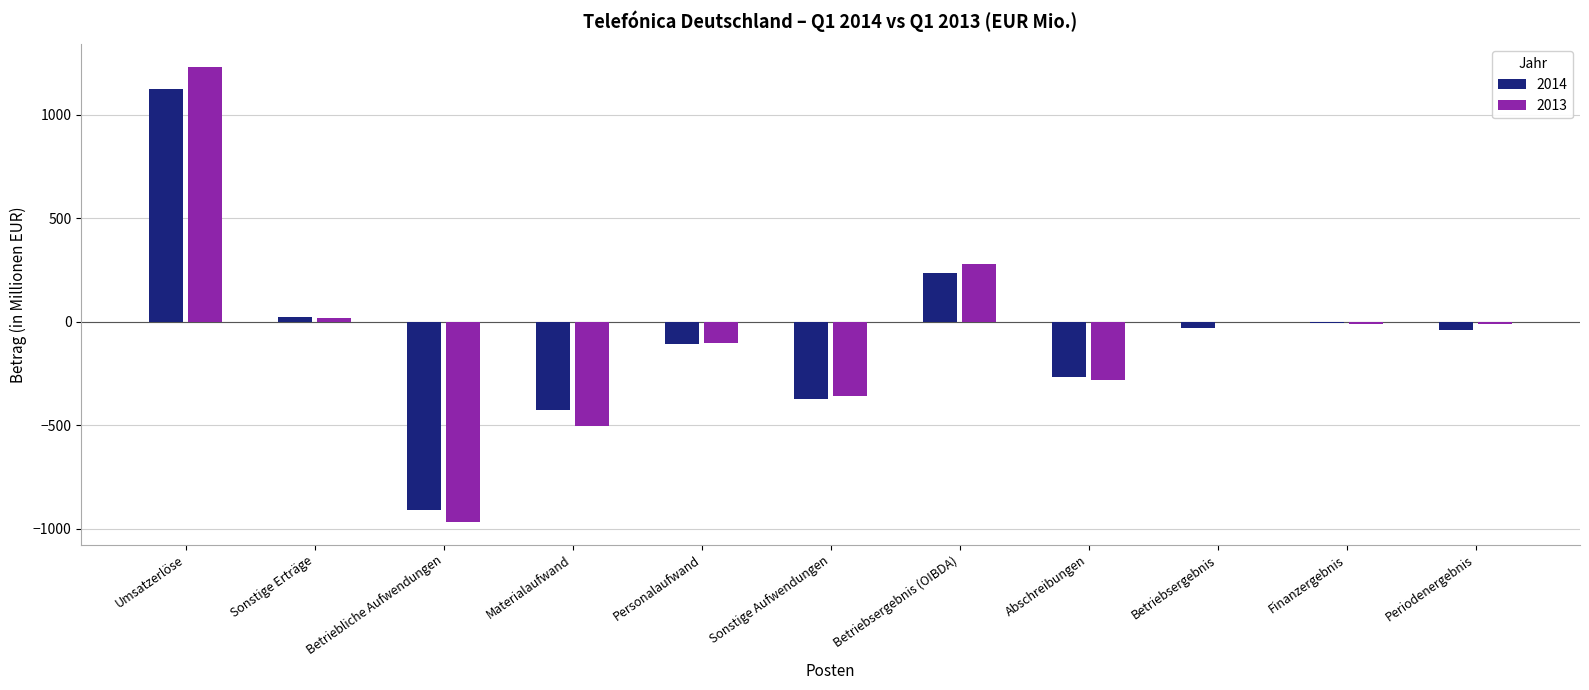

At which label does 2014 first exceed -40?

Umsatzerlöse